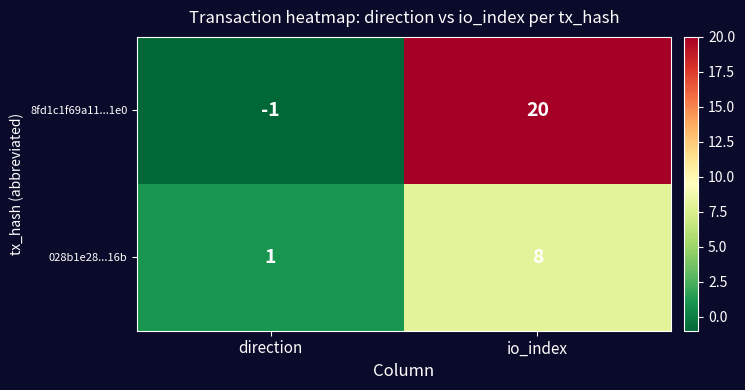

Which category has the highest value in the 8fd1c1f69a11...1e0 series?

io_index